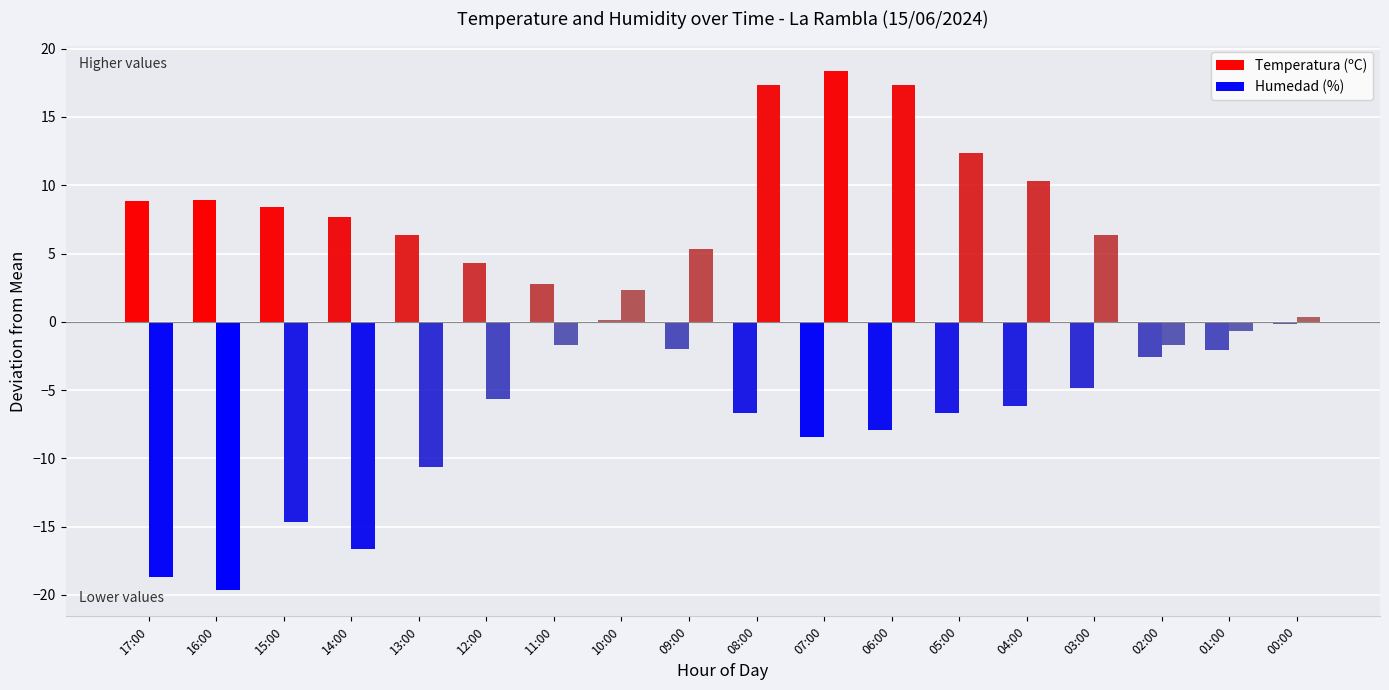

How many categories are shown in the chart?

18